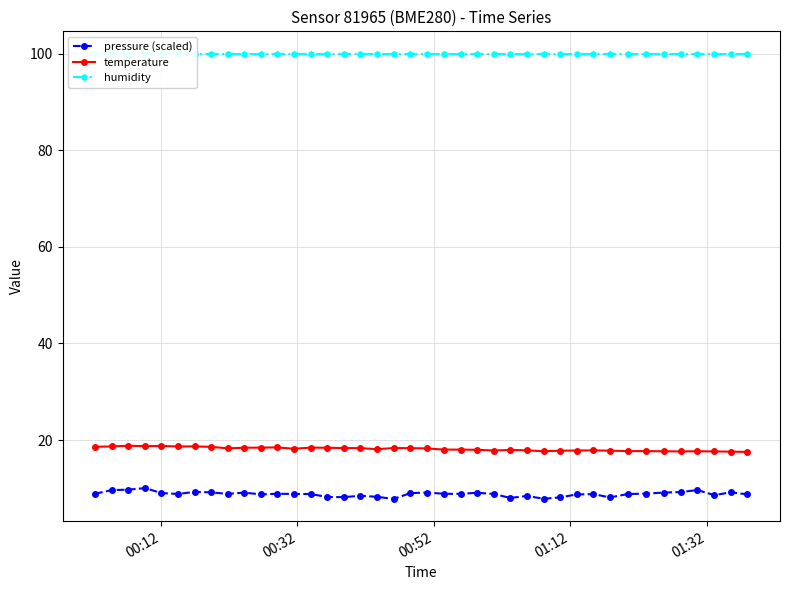

Which series has the largest total across all categories?

humidity